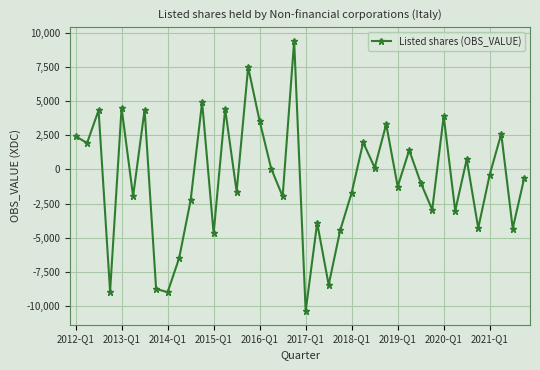

What is the value of the 19th point from the left?

-1976